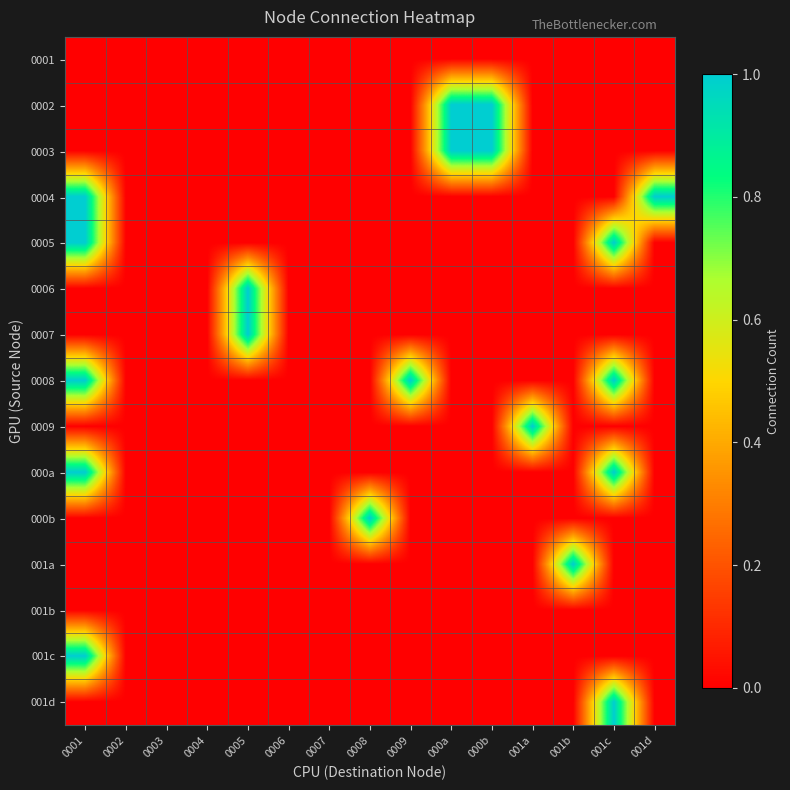

Reading right to left, extract all data points from this chart.

0001: 001d=0	001c=0	001b=0	001a=0	000b=0	000a=0	0009=0	0008=0	0007=0	0006=0	0005=0	0004=0	0003=0	0002=0	0001=0
0002: 001d=0	001c=0	001b=0	001a=0	000b=1	000a=1	0009=0	0008=0	0007=0	0006=0	0005=0	0004=0	0003=0	0002=0	0001=0
0003: 001d=0	001c=0	001b=0	001a=0	000b=1	000a=1	0009=0	0008=0	0007=0	0006=0	0005=0	0004=0	0003=0	0002=0	0001=0
0004: 001d=1	001c=0	001b=0	001a=0	000b=0	000a=0	0009=0	0008=0	0007=0	0006=0	0005=0	0004=0	0003=0	0002=0	0001=1
0005: 001d=0	001c=1	001b=0	001a=0	000b=0	000a=0	0009=0	0008=0	0007=0	0006=0	0005=0	0004=0	0003=0	0002=0	0001=1
0006: 001d=0	001c=0	001b=0	001a=0	000b=0	000a=0	0009=0	0008=0	0007=0	0006=0	0005=1	0004=0	0003=0	0002=0	0001=0
0007: 001d=0	001c=0	001b=0	001a=0	000b=0	000a=0	0009=0	0008=0	0007=0	0006=0	0005=1	0004=0	0003=0	0002=0	0001=0
0008: 001d=0	001c=1	001b=0	001a=0	000b=0	000a=0	0009=1	0008=0	0007=0	0006=0	0005=0	0004=0	0003=0	0002=0	0001=1
0009: 001d=0	001c=0	001b=0	001a=1	000b=0	000a=0	0009=0	0008=0	0007=0	0006=0	0005=0	0004=0	0003=0	0002=0	0001=0
000a: 001d=0	001c=1	001b=0	001a=0	000b=0	000a=0	0009=0	0008=0	0007=0	0006=0	0005=0	0004=0	0003=0	0002=0	0001=1
000b: 001d=0	001c=0	001b=0	001a=0	000b=0	000a=0	0009=0	0008=1	0007=0	0006=0	0005=0	0004=0	0003=0	0002=0	0001=0
001a: 001d=0	001c=0	001b=1	001a=0	000b=0	000a=0	0009=0	0008=0	0007=0	0006=0	0005=0	0004=0	0003=0	0002=0	0001=0
001b: 001d=0	001c=0	001b=0	001a=0	000b=0	000a=0	0009=0	0008=0	0007=0	0006=0	0005=0	0004=0	0003=0	0002=0	0001=0
001c: 001d=0	001c=0	001b=0	001a=0	000b=0	000a=0	0009=0	0008=0	0007=0	0006=0	0005=0	0004=0	0003=0	0002=0	0001=1
001d: 001d=0	001c=1	001b=0	001a=0	000b=0	000a=0	0009=0	0008=0	0007=0	0006=0	0005=0	0004=0	0003=0	0002=0	0001=0